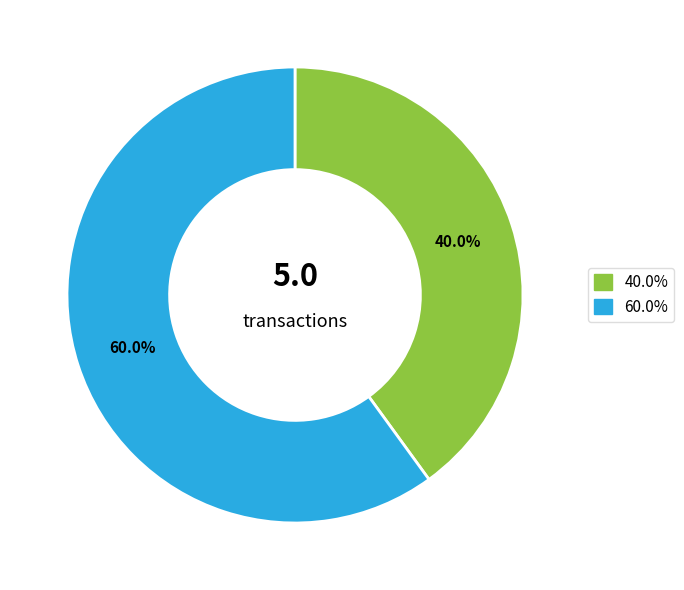

Is there any slice that represents more than half of the pie?

Yes